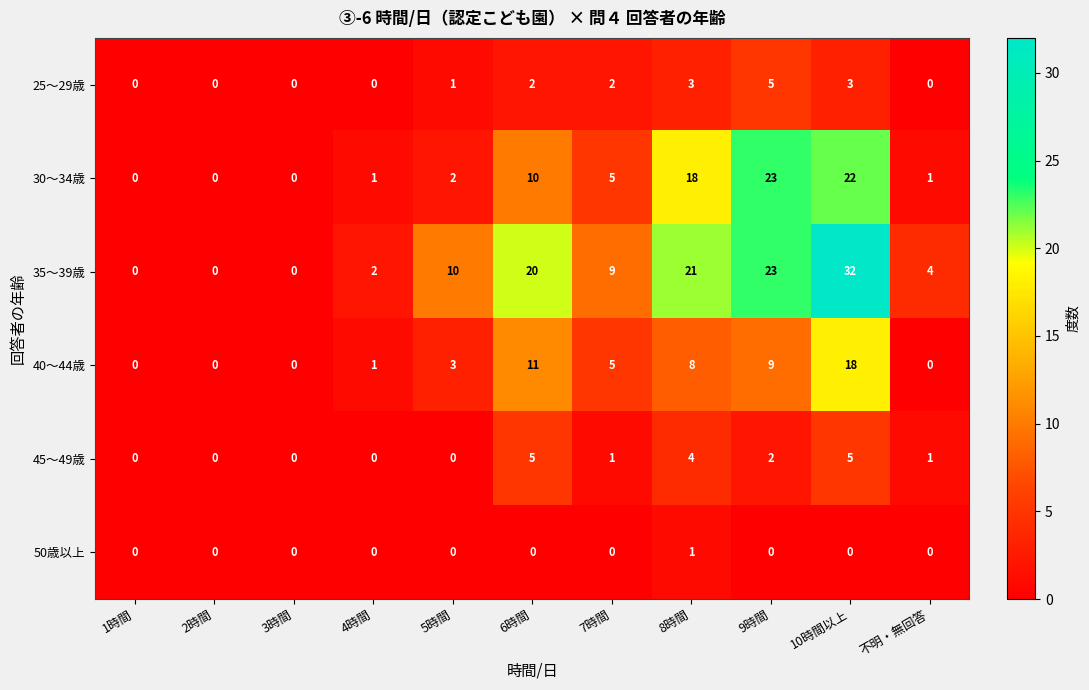

True or false: 50歳以上 has a value of 0 at 5時間.

True